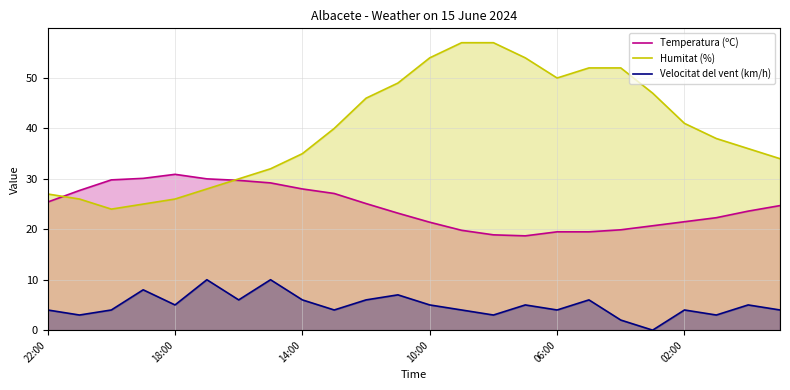

True or false: Humitat (%) has a value of 54.0 at 10:00.

True